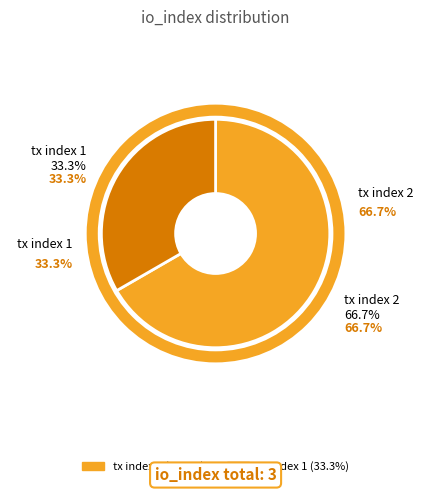

Between tx index 2 and tx index 1, which is larger?

tx index 2